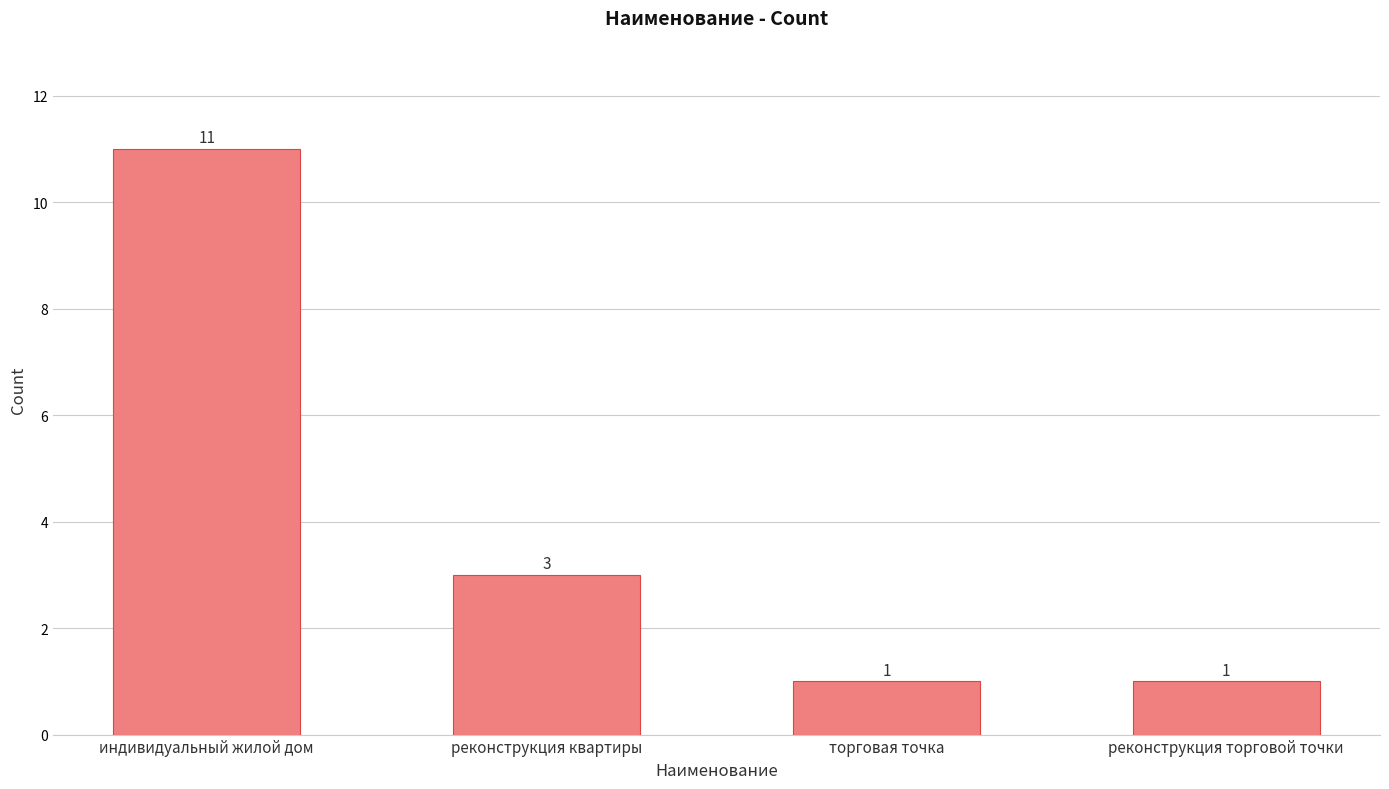

What is the maximum value shown in the chart?

11